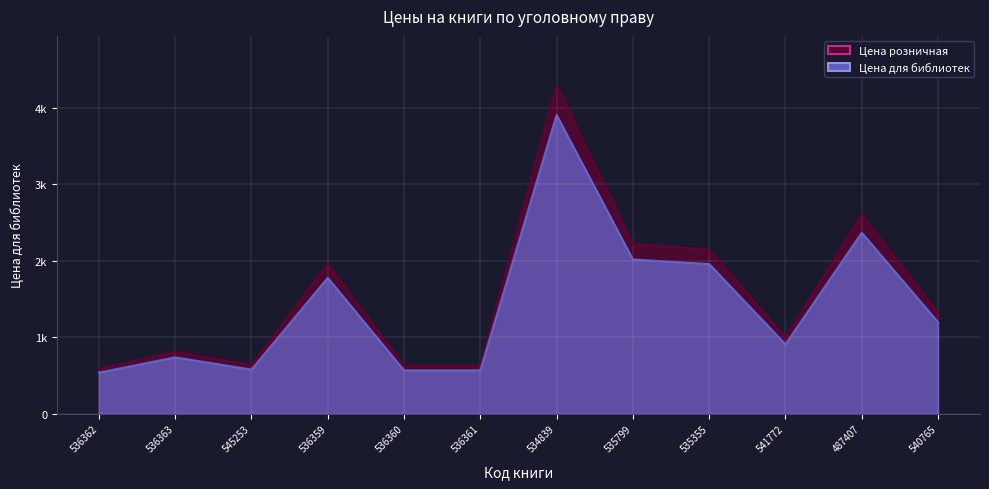

What is the difference between the maximum and second lowest values in the Цена для библиотек series?

3340